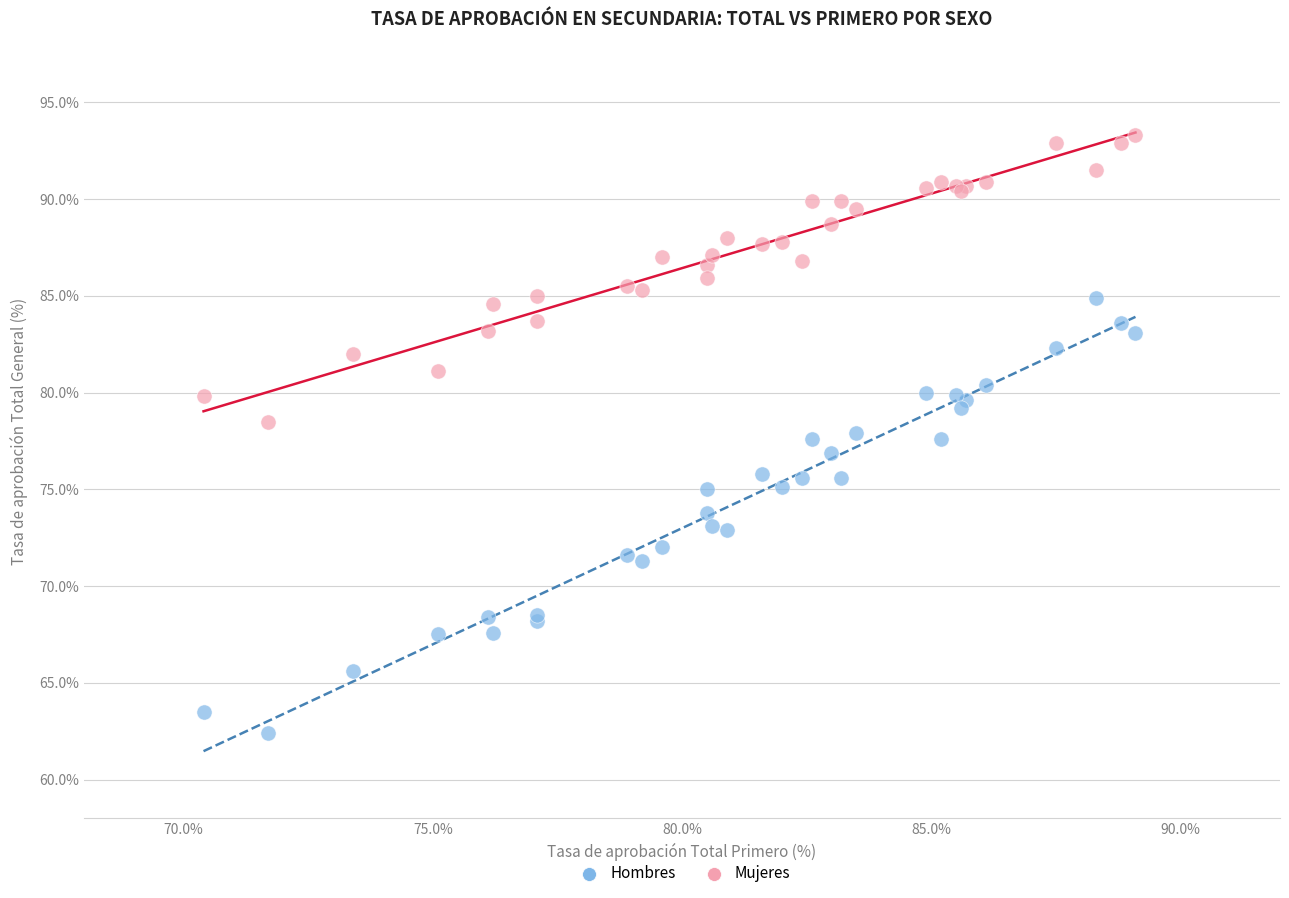

Which series reaches the minimum Y coordinate?

Hombres